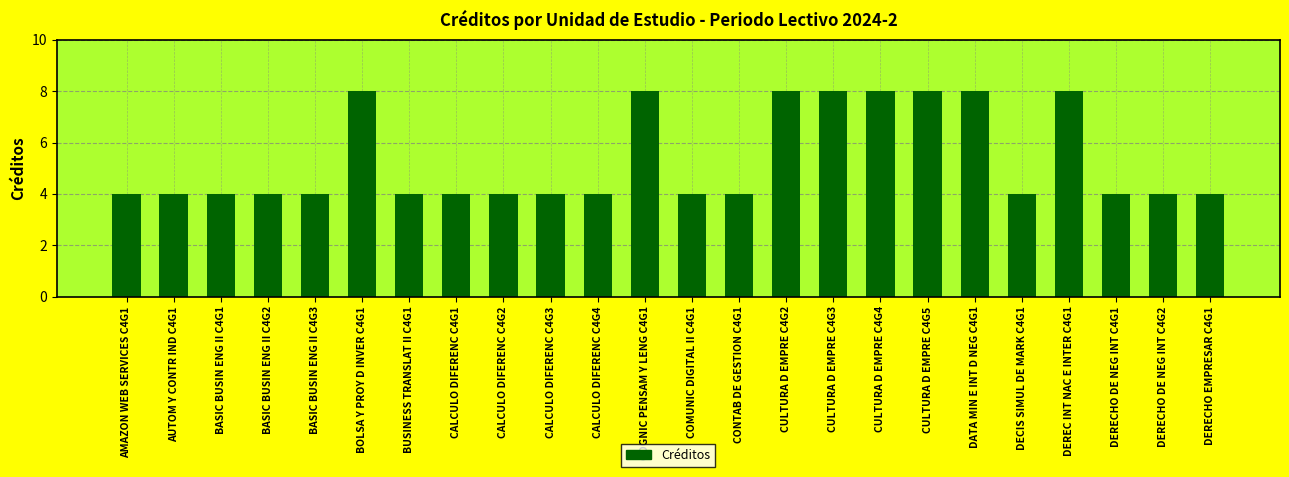

The value at DATA MIN E INT D NEG C4G1 is 8. True or false?

True